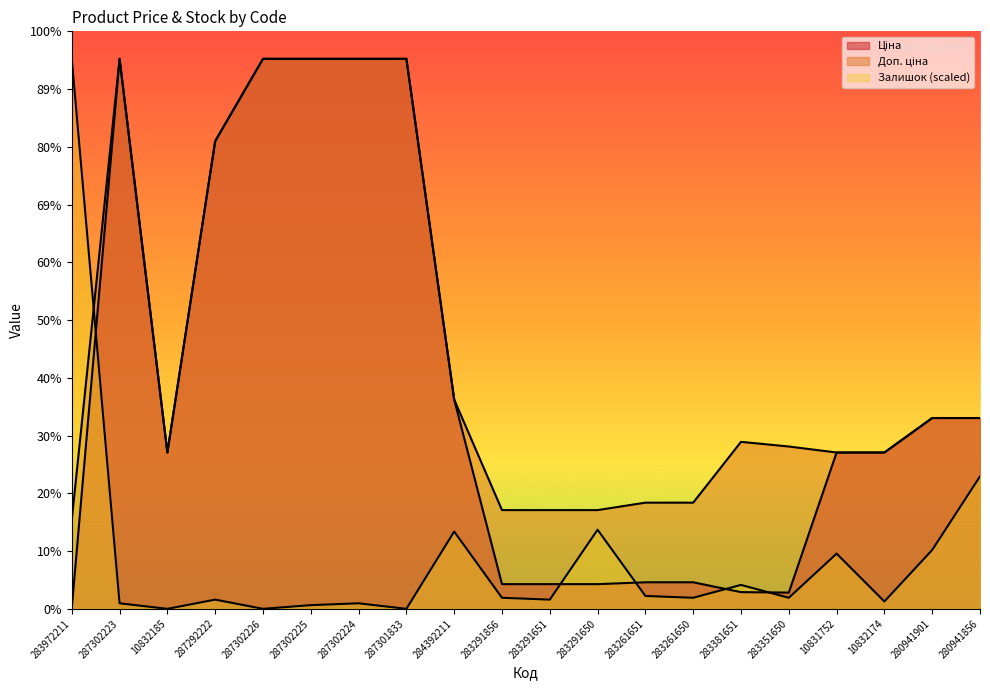

What are all the series names shown in the legend?

Ціна, Доп. ціна, Залишок